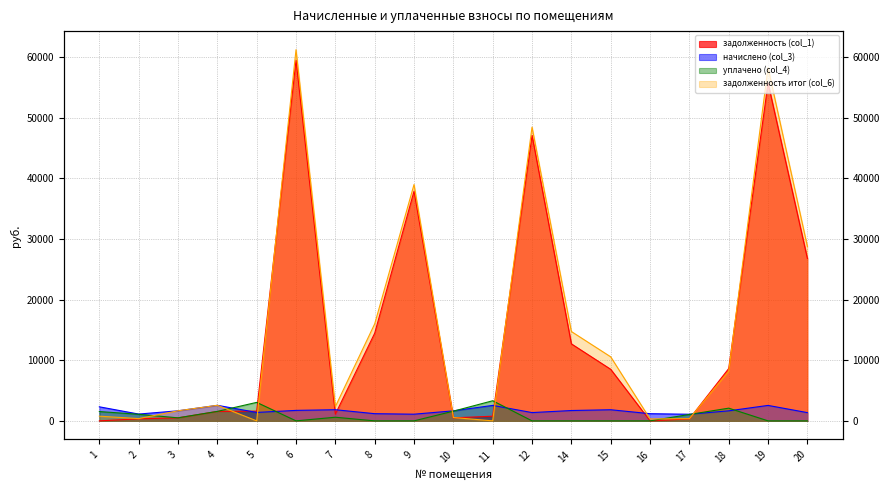

Which series has the widest spread of values?

задолженность итог (col_6)